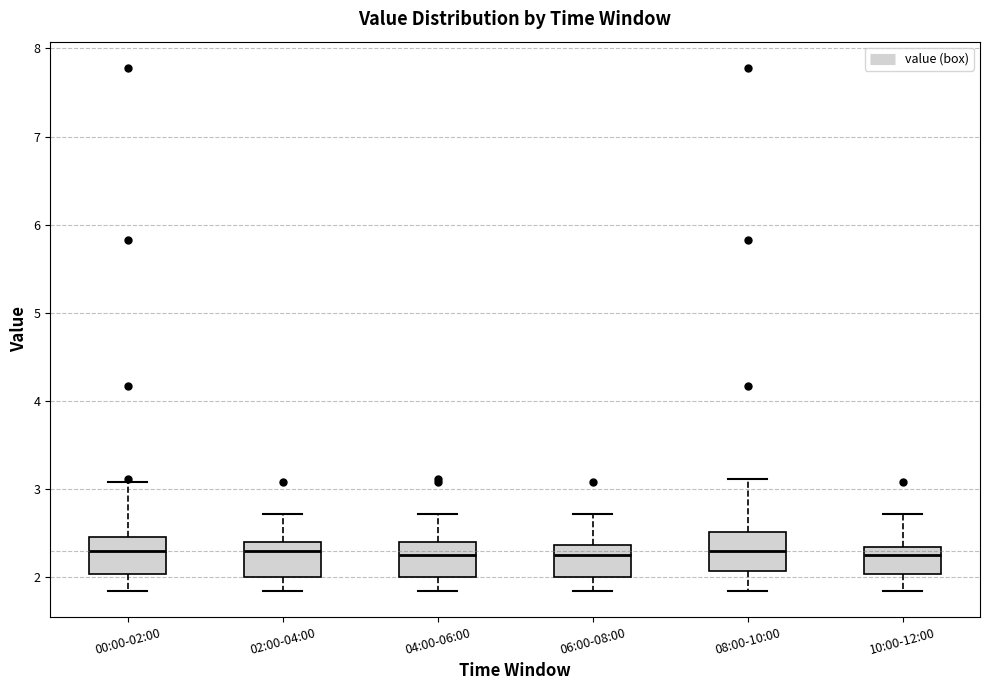

Reading left to right, transcribe this box plot: for each box, give where its median line is, the range the box spans, and where its two whiskers end, as read against the y-axis. The values are not printed on the chart, so give them approximately, as read against the axis.

00:00-02:00: median 2.3, box 2.0 to 2.5, whiskers 1.9 to 3.1
02:00-04:00: median 2.3, box 2.0 to 2.4, whiskers 1.9 to 2.7
04:00-06:00: median 2.3, box 2.0 to 2.4, whiskers 1.9 to 2.7
06:00-08:00: median 2.3, box 2.0 to 2.4, whiskers 1.9 to 2.7
08:00-10:00: median 2.3, box 2.1 to 2.5, whiskers 1.9 to 3.1
10:00-12:00: median 2.3, box 2.0 to 2.4, whiskers 1.9 to 2.7